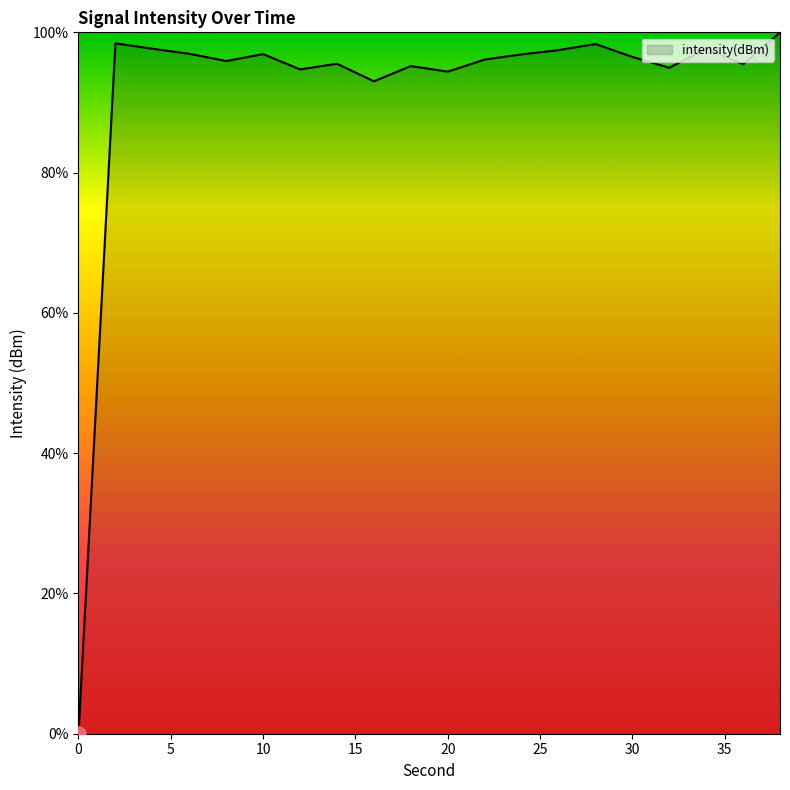

What is the maximum value shown in the chart?

100.0